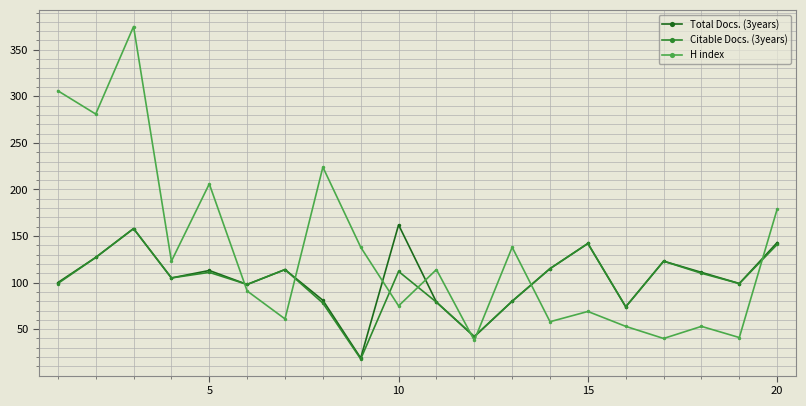

What is the minimum value shown in the chart?

18